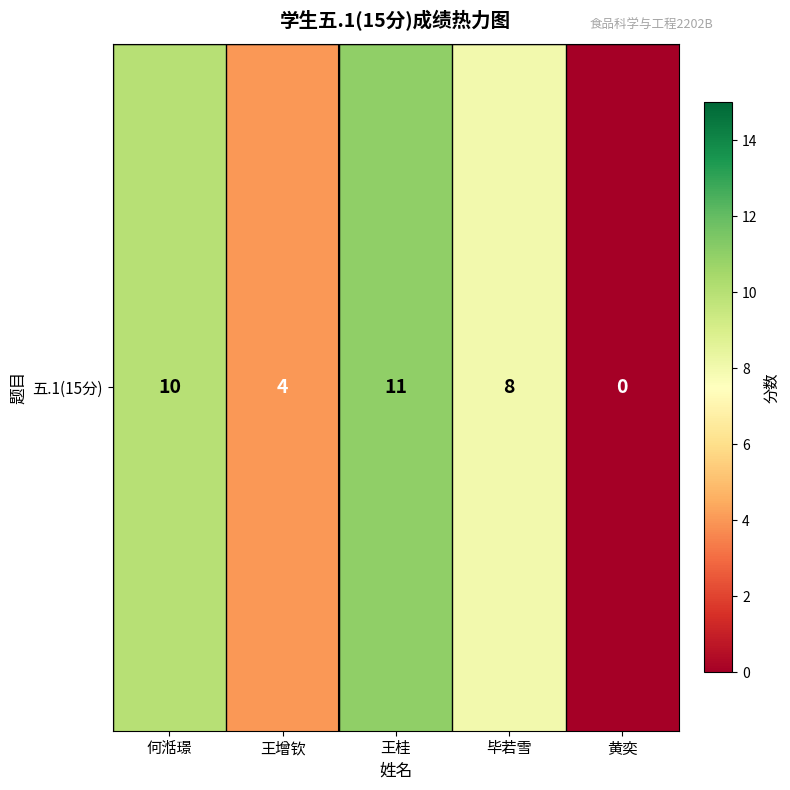

Is it true that the value at 王增钦 is 5?

False